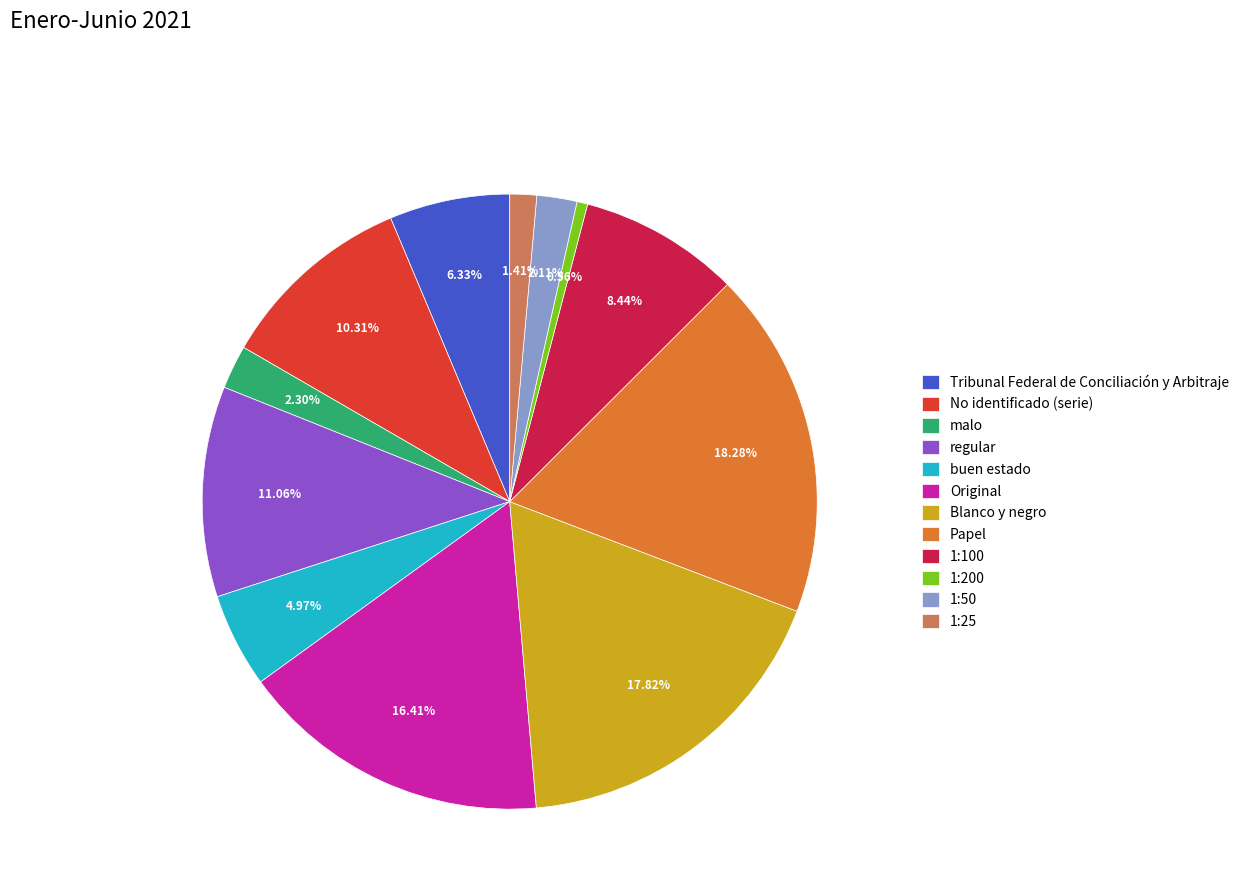

What percentage is the Blanco y negro slice, to the nearest percent?

18%